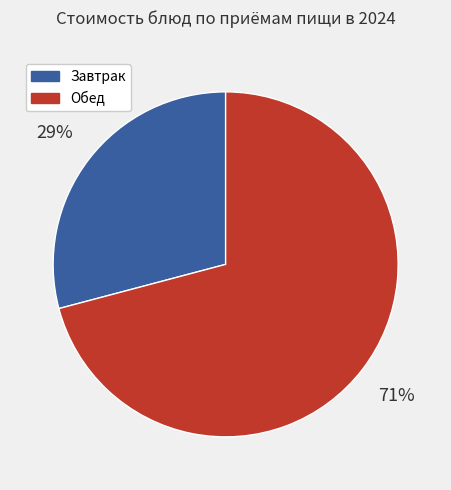

Which has a higher value, Завтрак or Обед?

Обед